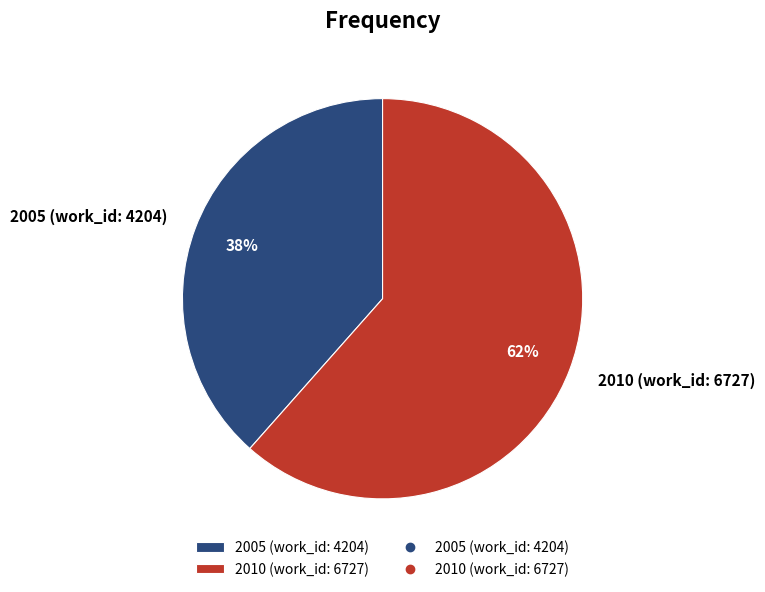

To the nearest percent, what is the average slice percentage?

50%